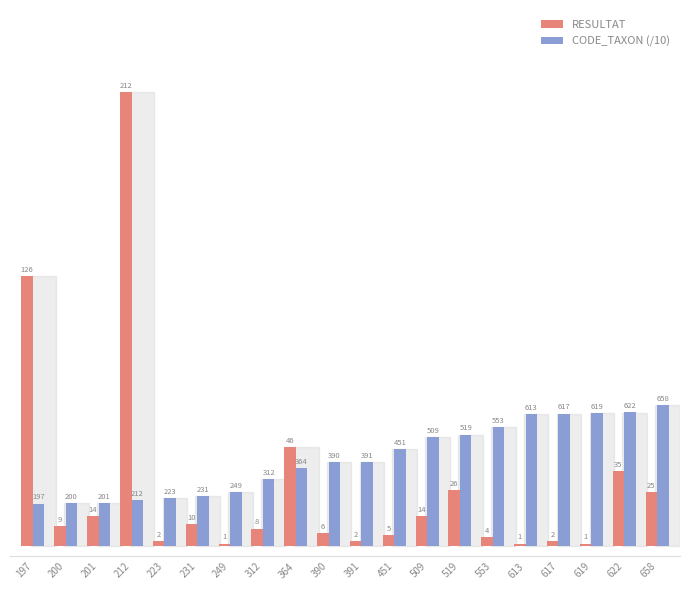

The value of CODE_TAXON (/10) at 223 is 22.3. True or false?

True